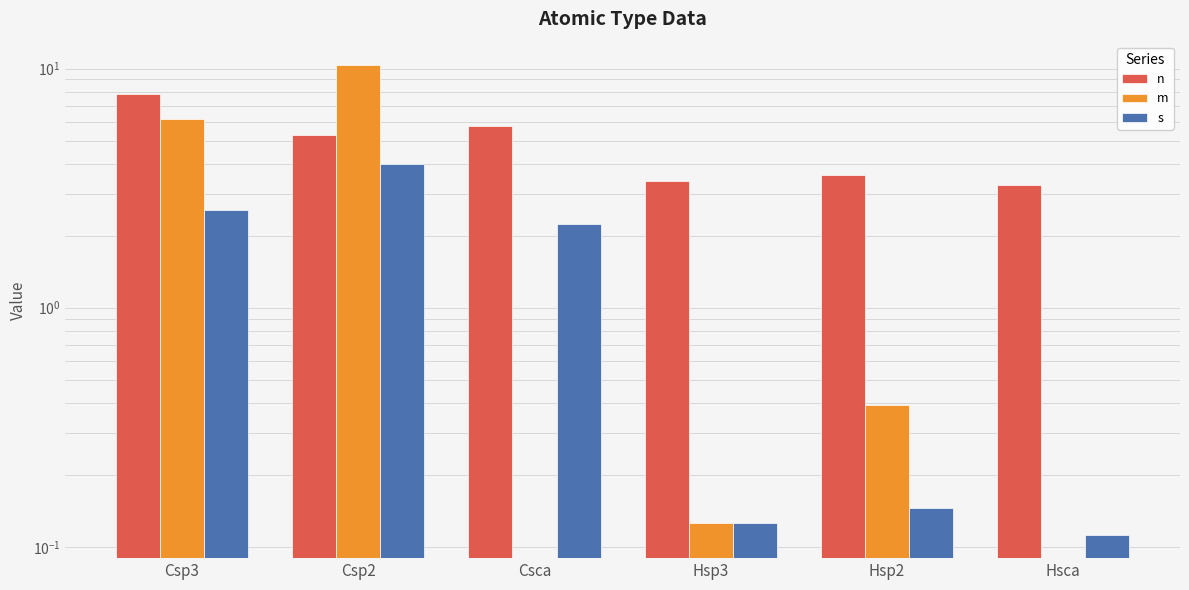

Does the chart contain any negative values?

No